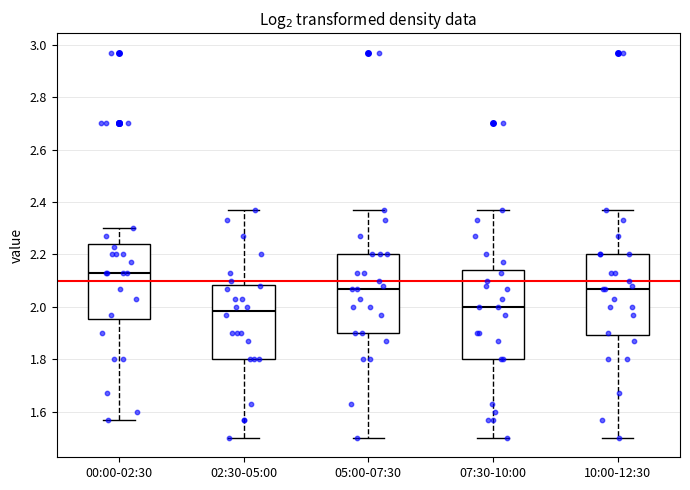

Which box is the tallest, from its lower edge to its upper edge?

07:30-10:00